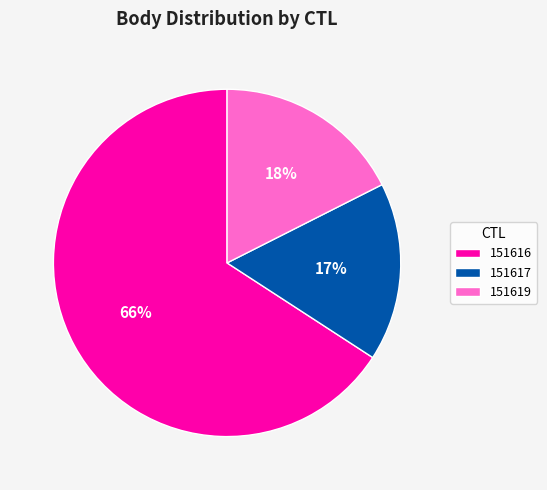

True or false: 151617 accounts for 17% of the total.

True